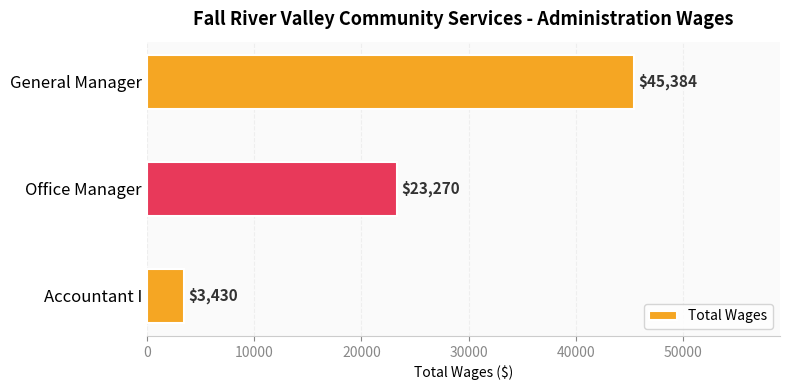

List the labels in order of value, largest first.

General Manager, Office Manager, Accountant I